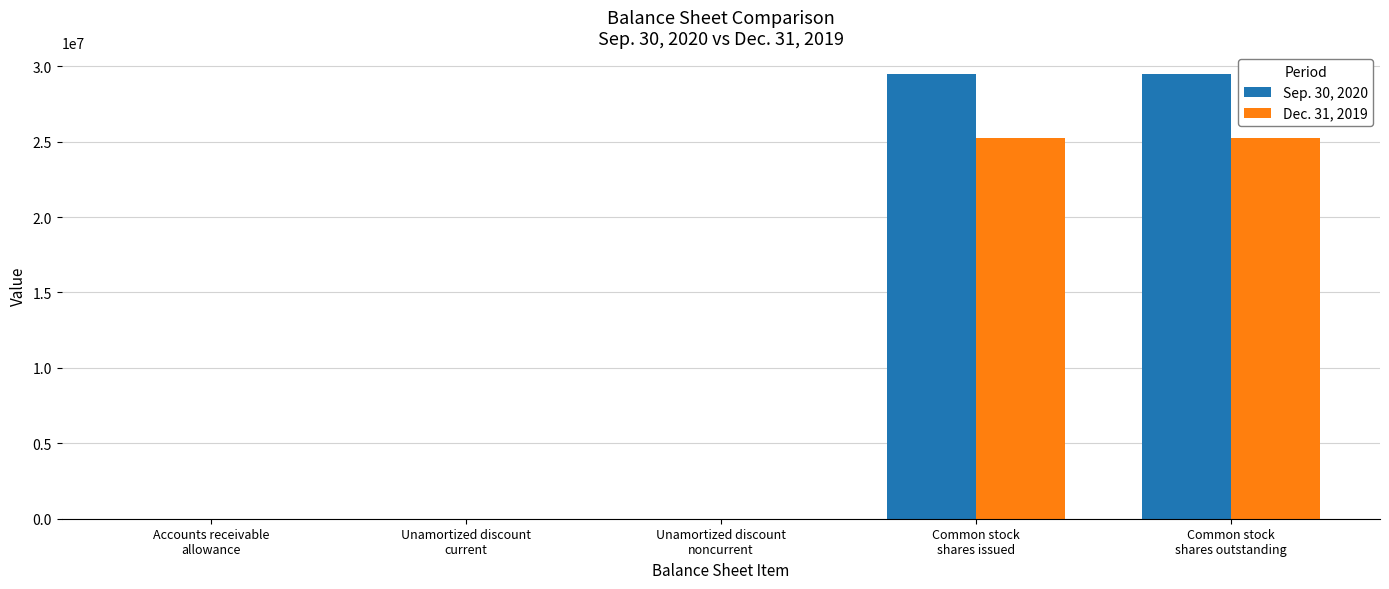

Which series has the largest total across all categories?

Sep. 30, 2020